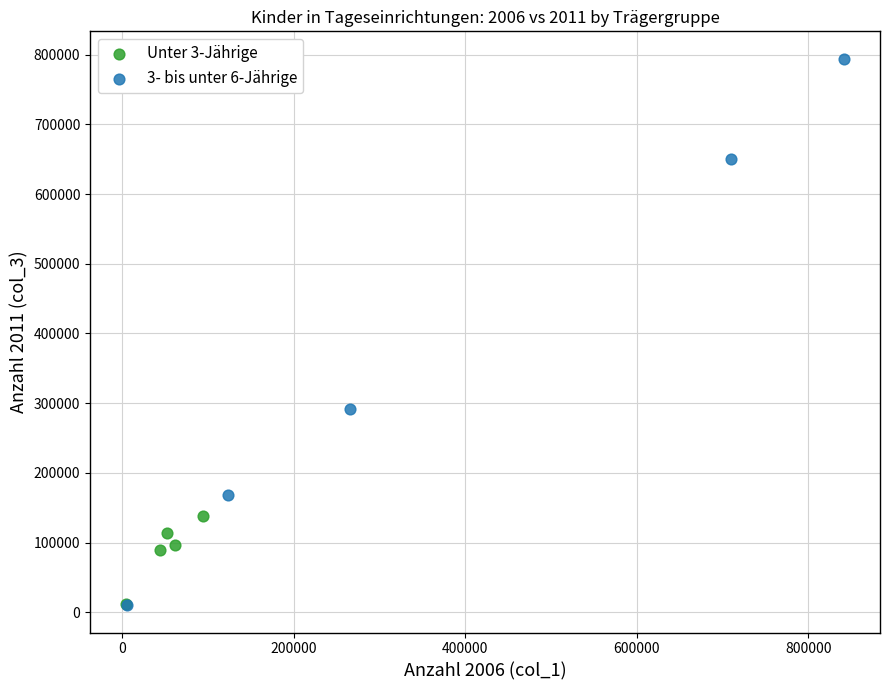

Which series contains the highest Y value?

3- bis unter 6-Jährige